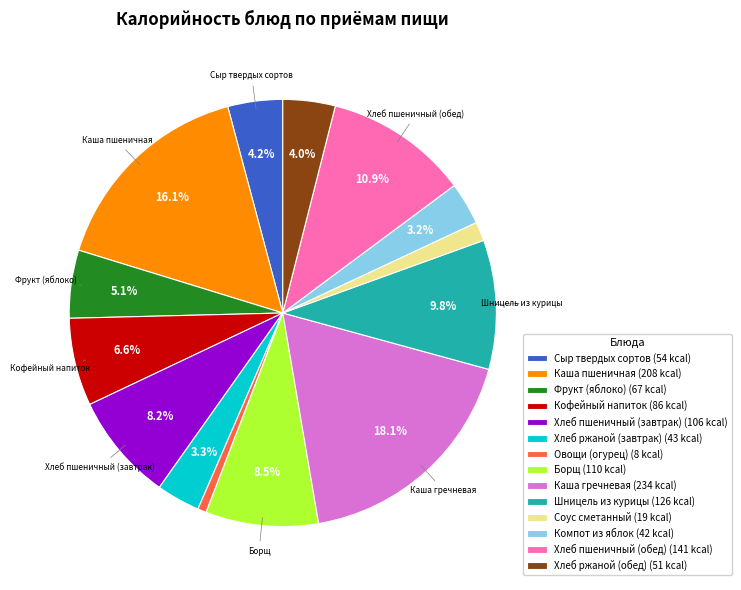

Which category has the smallest portion of the pie?

Овощи (огурец) (8 kcal)